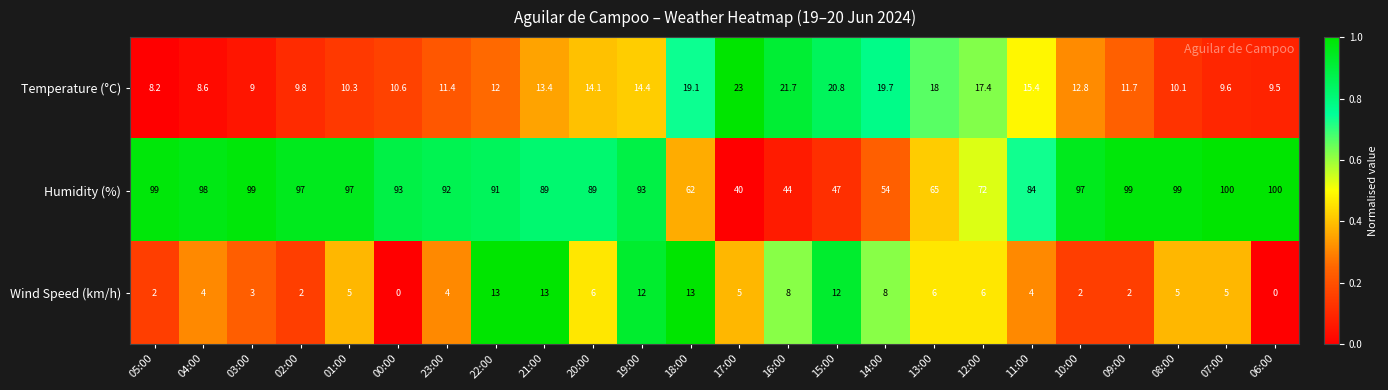

At which category is the sum across all series the highest?

19:00